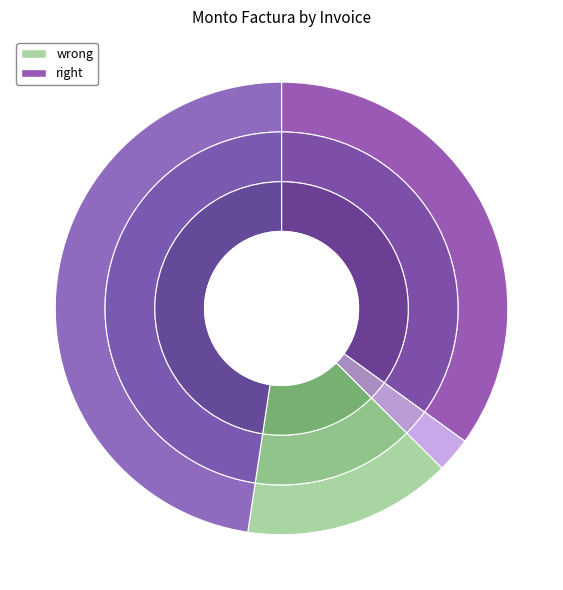

What is the largest slice in the pie chart?

001-001-0001078